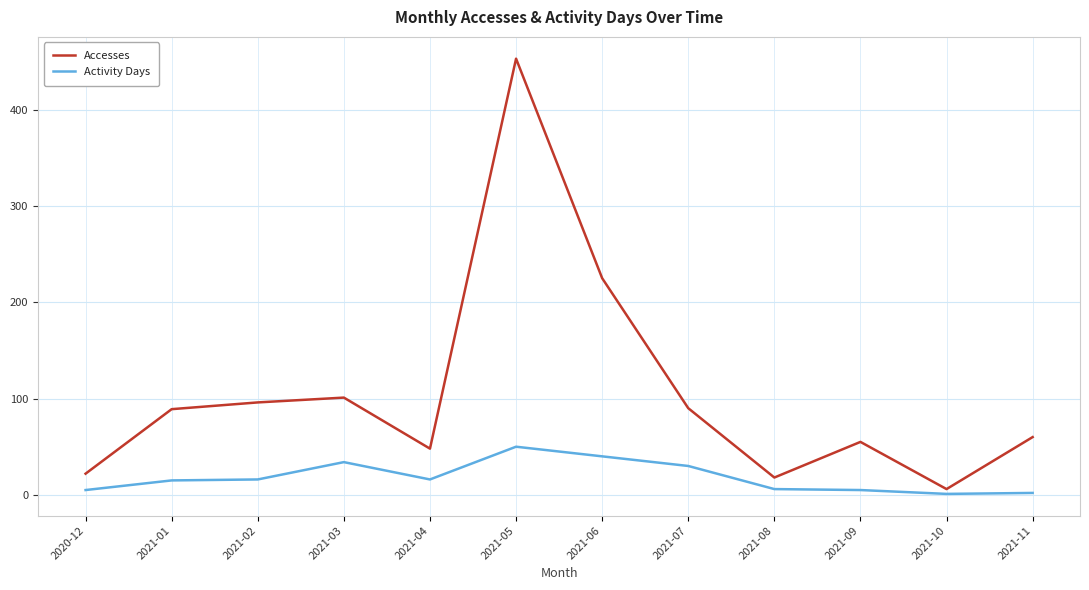

What is the average value of the Activity Days series?

18